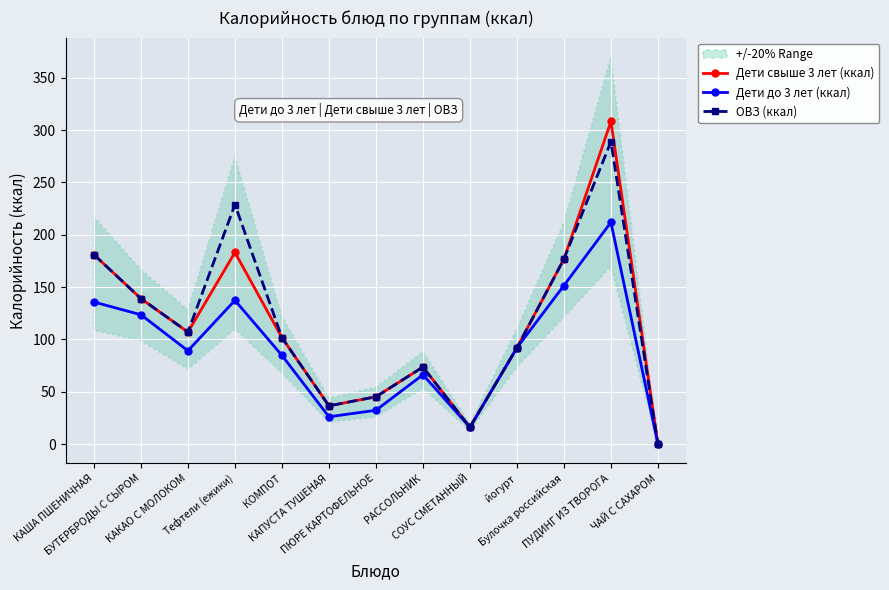

What is the value of the Дети до 3 лет (ккал) point at the 9th from the left?

16.0